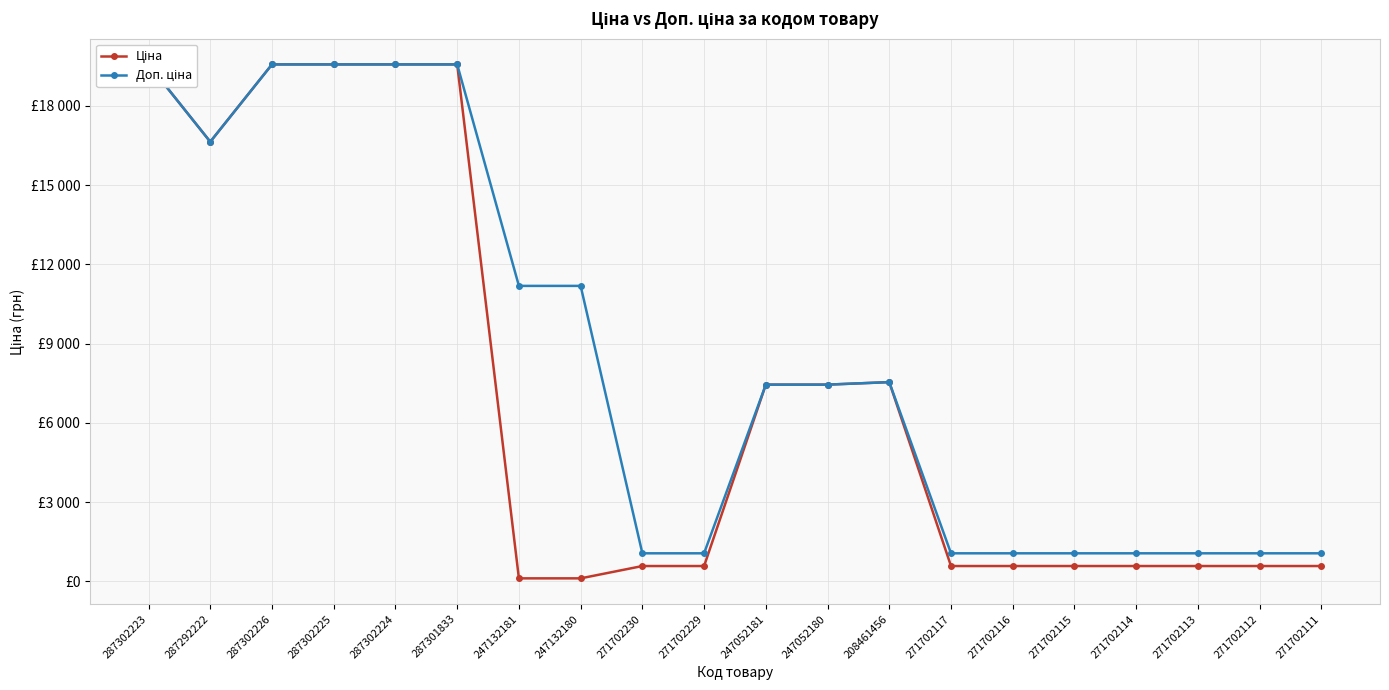

How many lines are shown in the chart?

2